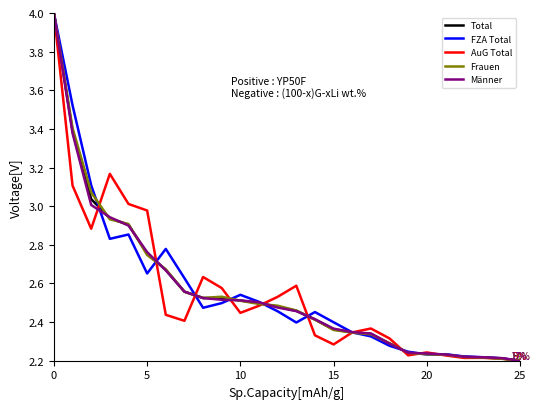

What is the maximum value for Total?

4.0